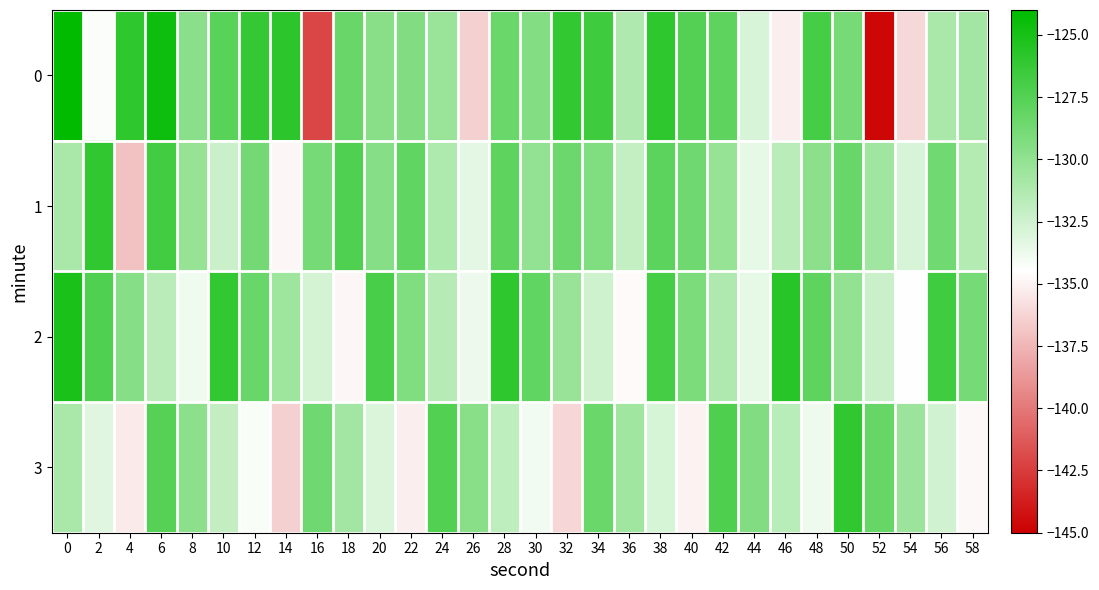

What is the total value across all series at 20?

-519.2